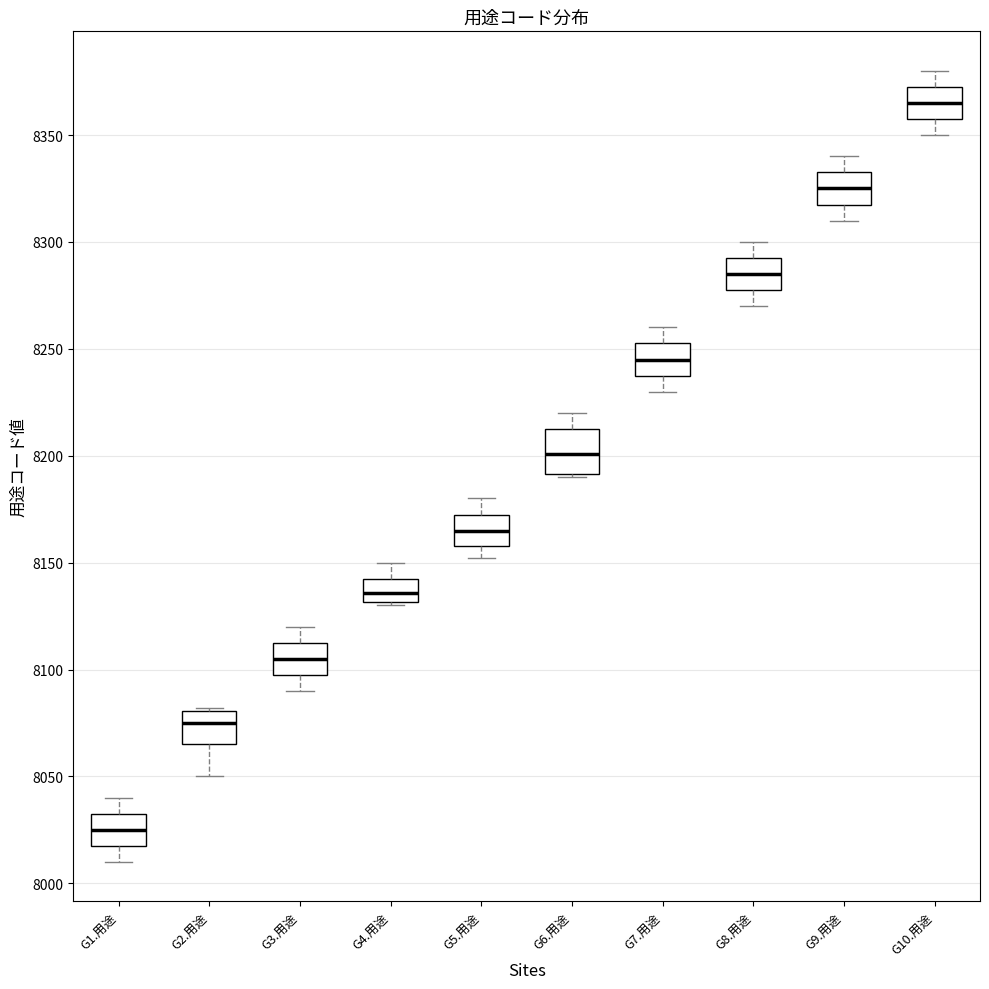

Reading left to right, transcribe this box plot: for each box, give where its median line is, the range the box spans, and where its two whiskers end, as read against the y-axis. The values are not printed on the chart, so give them approximately, as read against the axis.

G1.用途: median 8025, box 8020 to 8035, whiskers 8010 to 8040
G2.用途: median 8075, box 8065 to 8080, whiskers 8050 to 8080
G3.用途: median 8105, box 8100 to 8115, whiskers 8090 to 8120
G4.用途: median 8135, box 8130 to 8145, whiskers 8130 to 8150
G5.用途: median 8165, box 8160 to 8175, whiskers 8150 to 8180
G6.用途: median 8200, box 8190 to 8215, whiskers 8190 to 8220
G7.用途: median 8245, box 8240 to 8255, whiskers 8230 to 8260
G8.用途: median 8285, box 8280 to 8295, whiskers 8270 to 8300
G9.用途: median 8325, box 8320 to 8335, whiskers 8310 to 8340
G10.用途: median 8365, box 8360 to 8375, whiskers 8350 to 8380